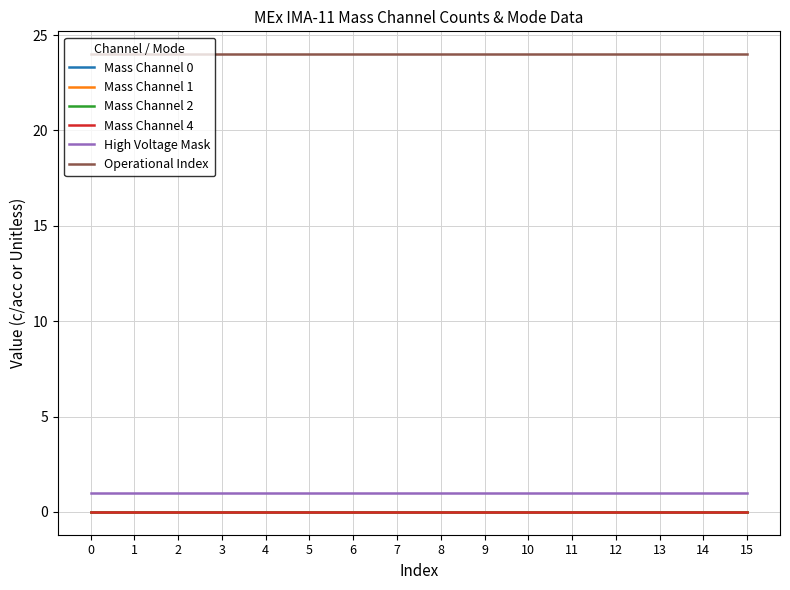

What is the spread (max minus min) of values at 10?

24